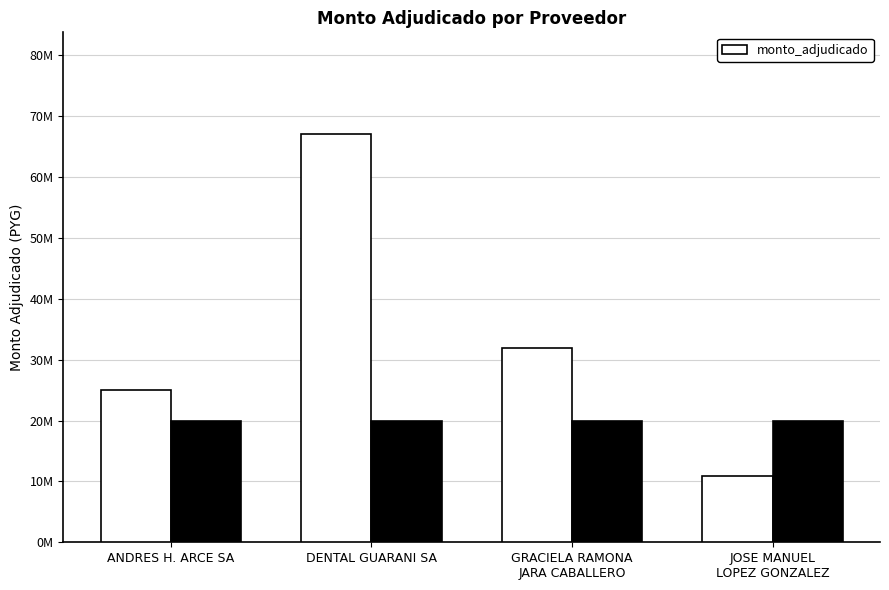

What is the difference between the maximum and minimum values?

56098160